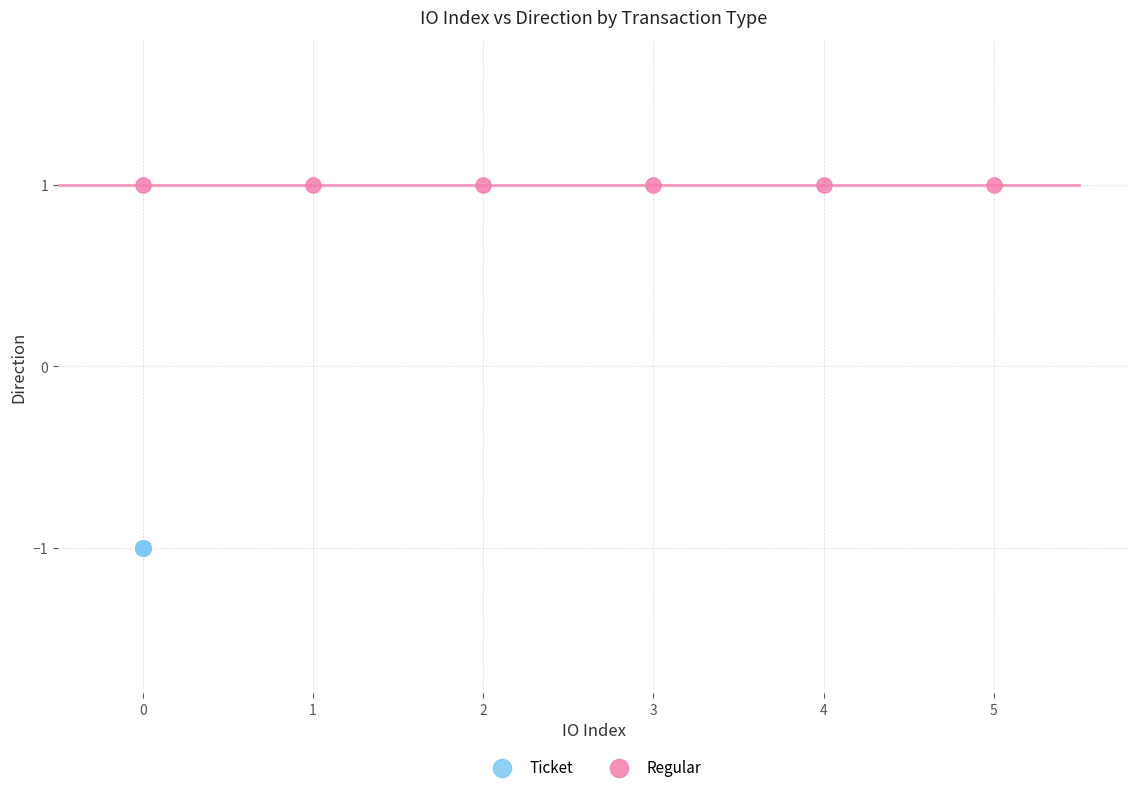

Which series reaches the maximum Y coordinate?

Regular